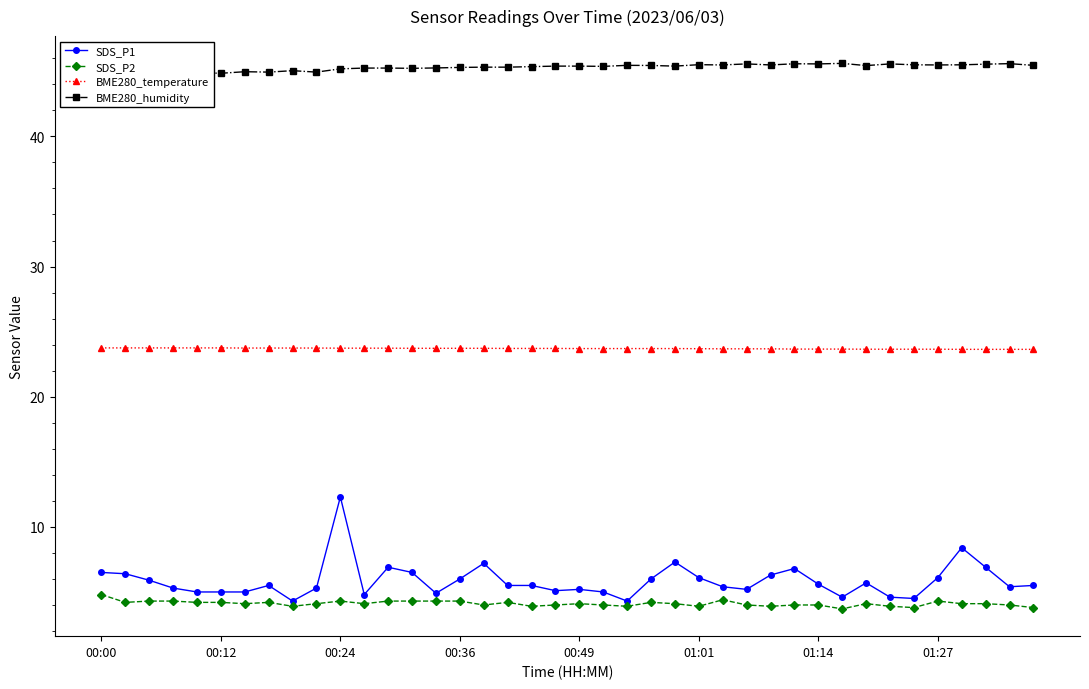

What is the maximum value shown in the chart?

45.6